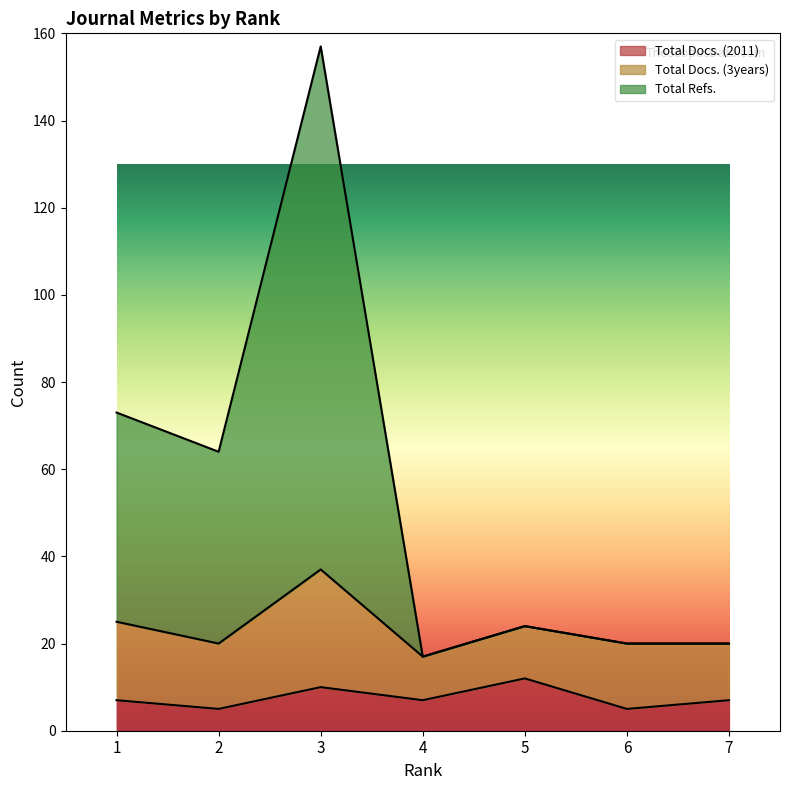

True or false: Total Refs. and Total Docs. (2011) intersect in this chart.

False